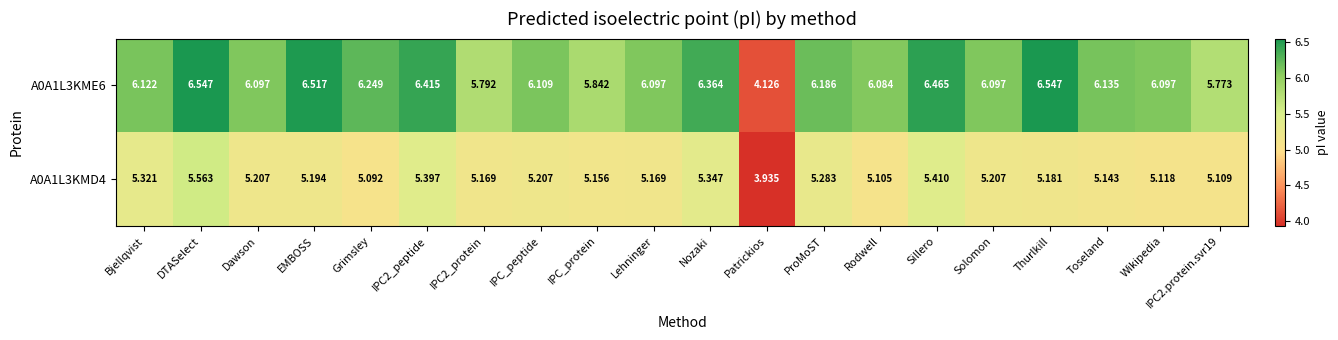

List the series in order of their overall mean, highest first.

A0A1L3KME6, A0A1L3KMD4